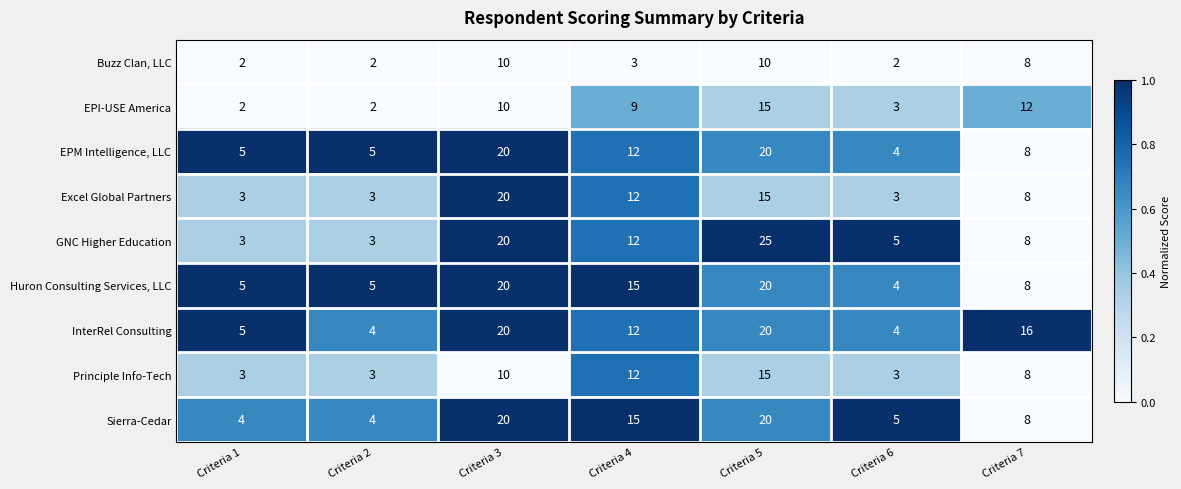

The value of Buzz Clan, LLC at Criteria 7 is 11. True or false?

False